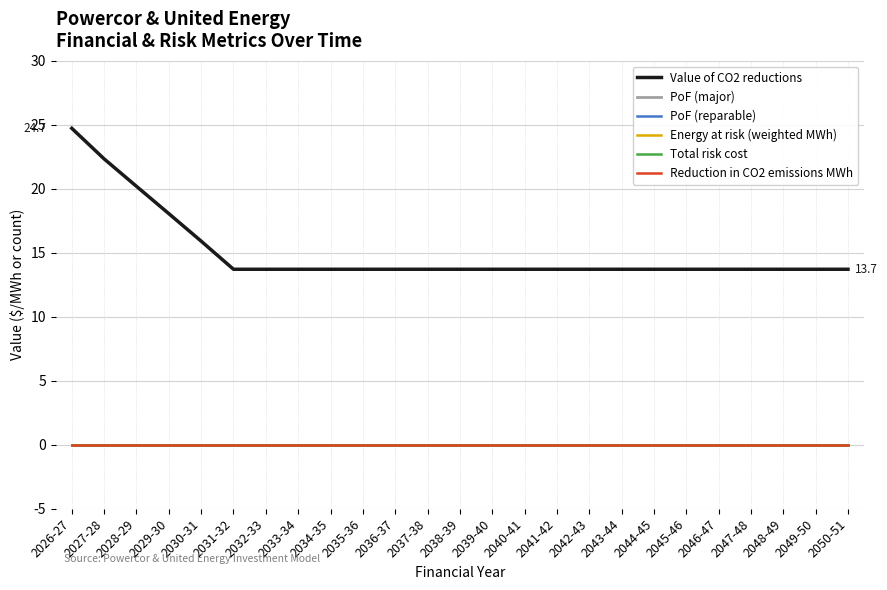

What is the difference between the highest and lowest values at 2046-47?

13.7